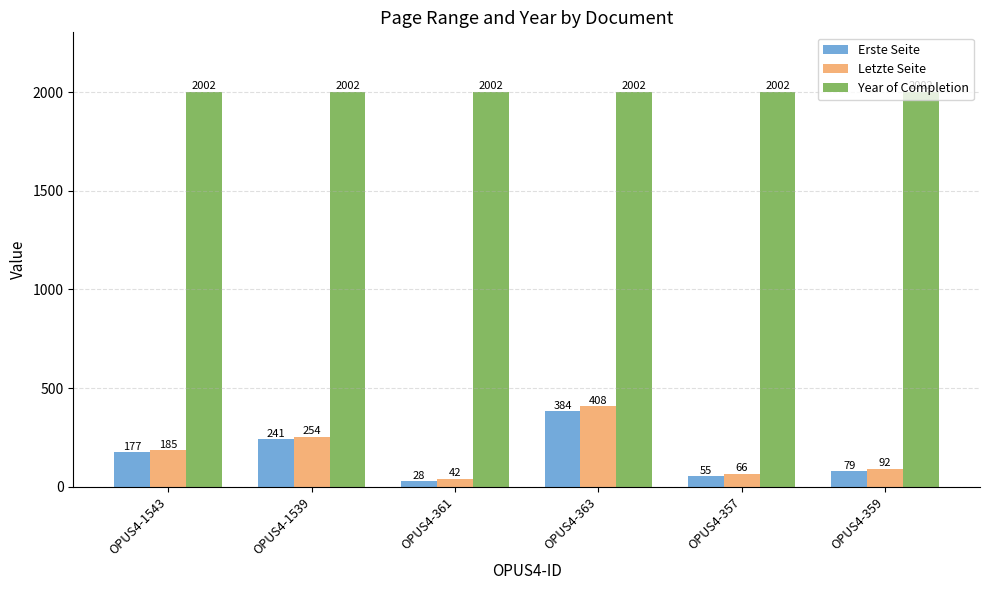

Which series has the widest spread of values?

Letzte Seite